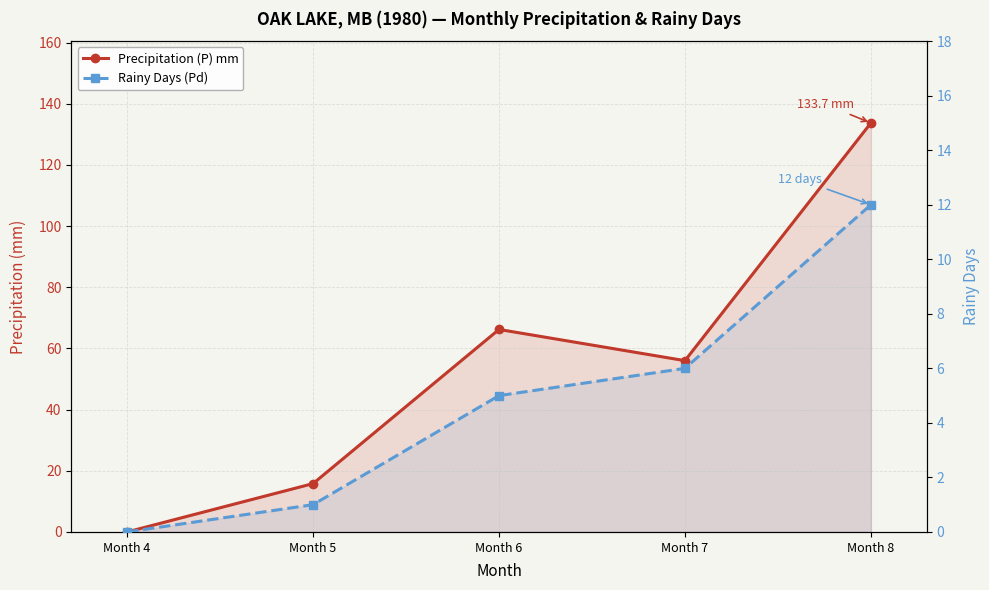

Where is the first local maximum for Precipitation (P) mm?

Month 6